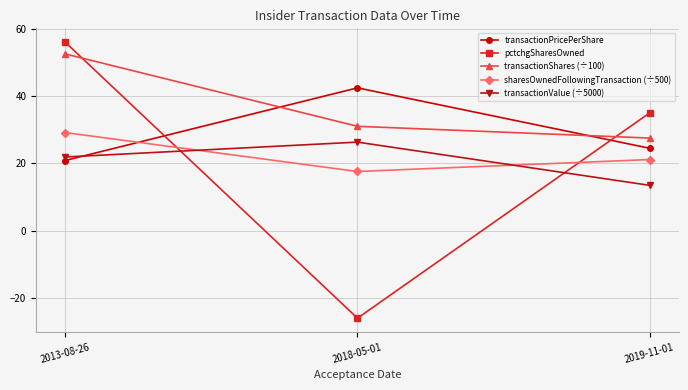

What are all the series names shown in the legend?

transactionPricePerShare, pctchgSharesOwned, transactionShares (÷100), sharesOwnedFollowingTransaction (÷500), transactionValue (÷5000)